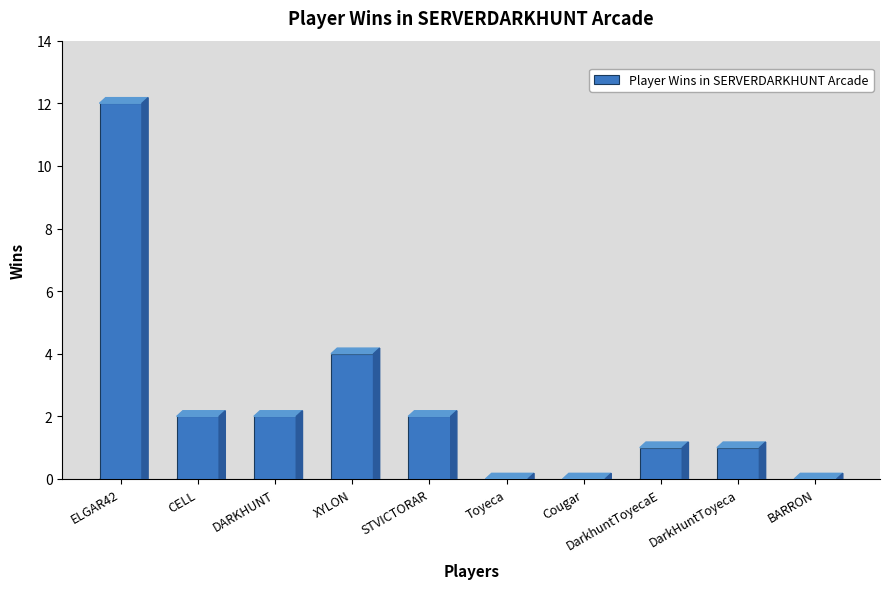

True or false: the data shows 2 at DarkhuntToyecaE.

False